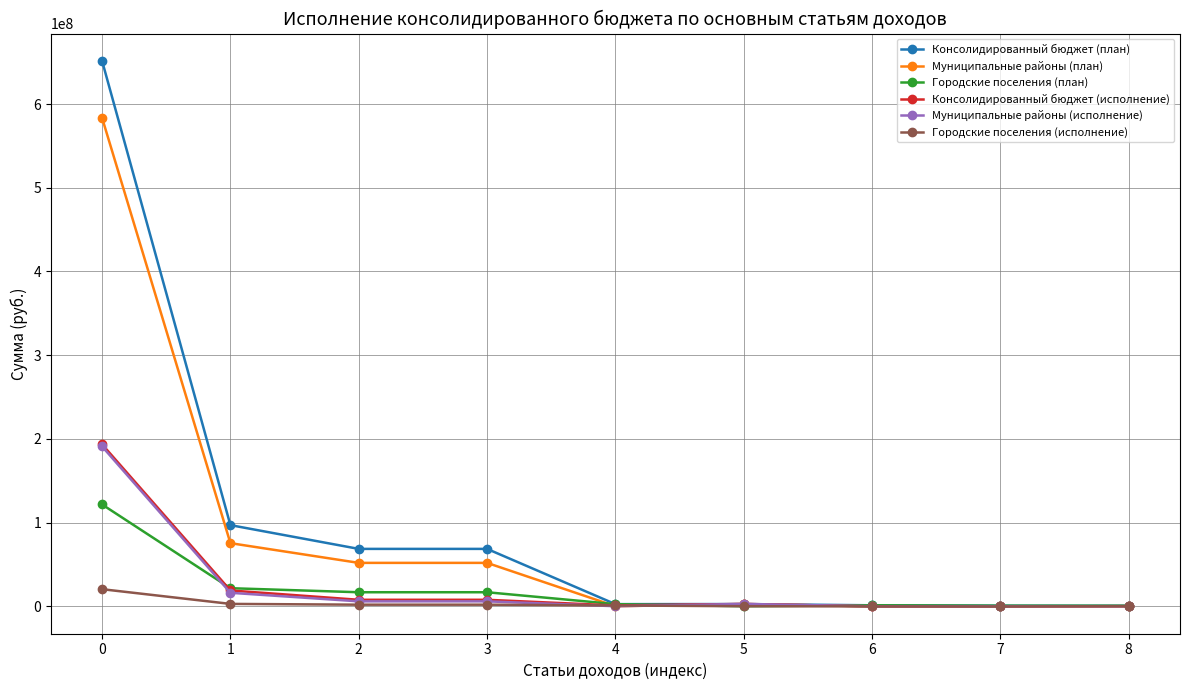

Is it true that Муниципальные районы (исполнение) equals 300354552.1 at 0?

False